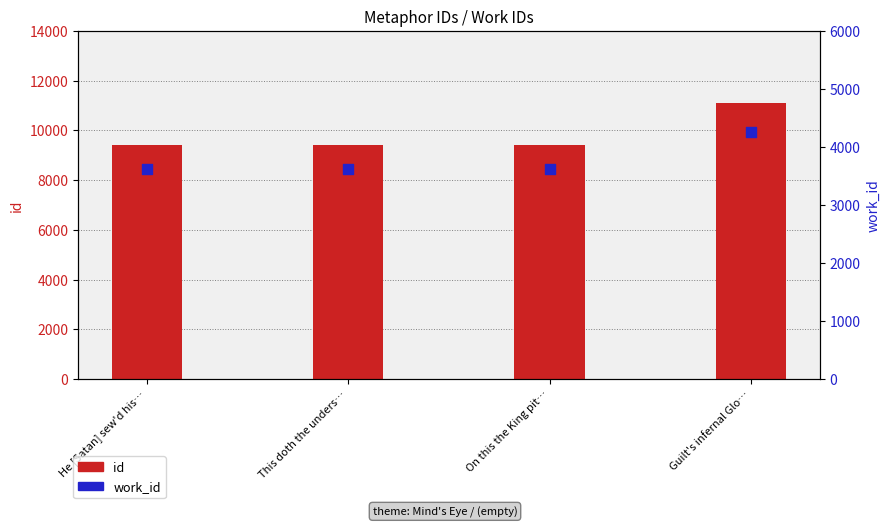

Which series has the largest total across all categories?

id